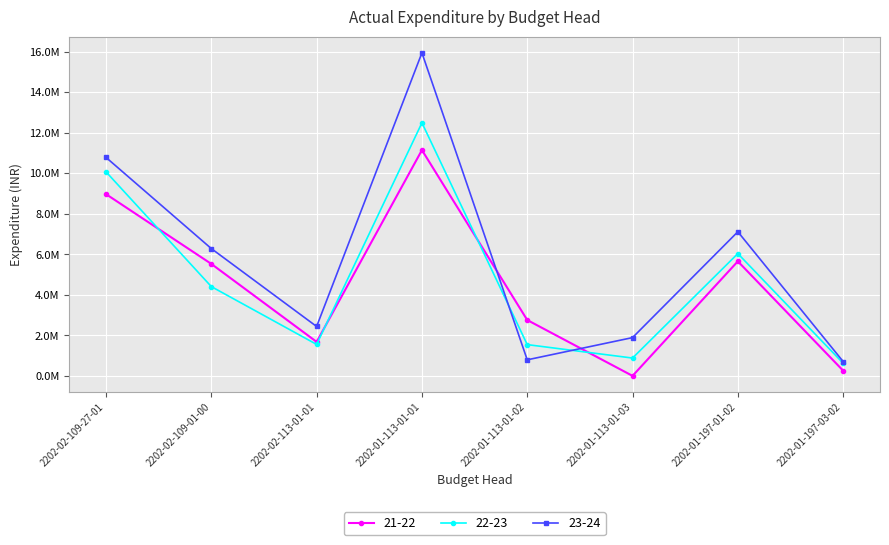

Is the value of 21-22 at 2202-01-113-01-01 greater than the value of 22-23 at 2202-02-109-27-01?

Yes